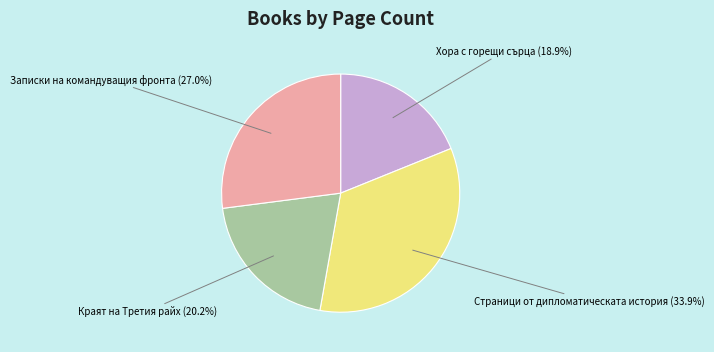

Is there a majority slice in this chart?

No